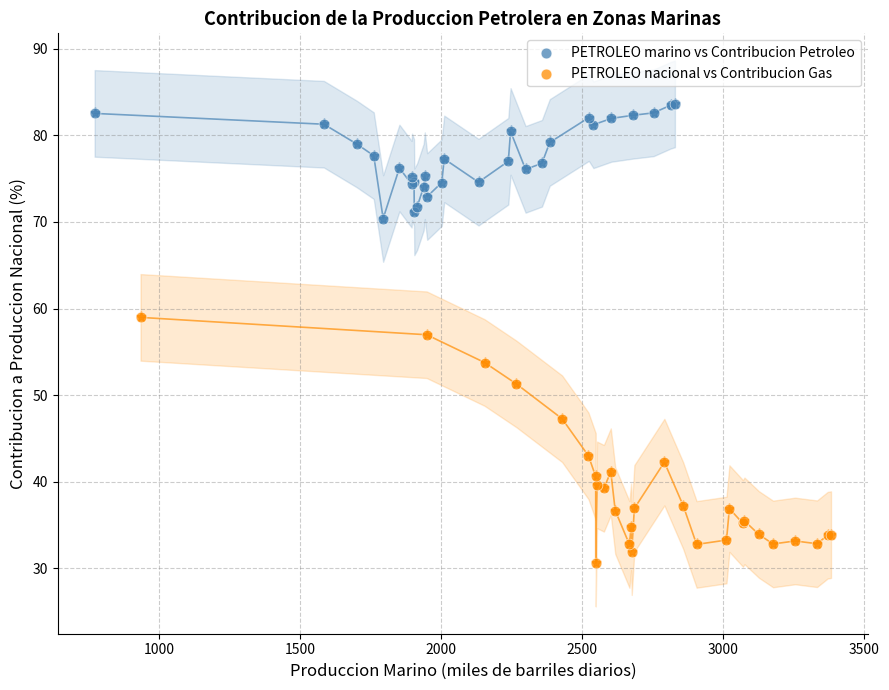

What are all the series names shown in the legend?

PETROLEO marino vs Contribucion Petroleo, PETROLEO nacional vs Contribucion Gas